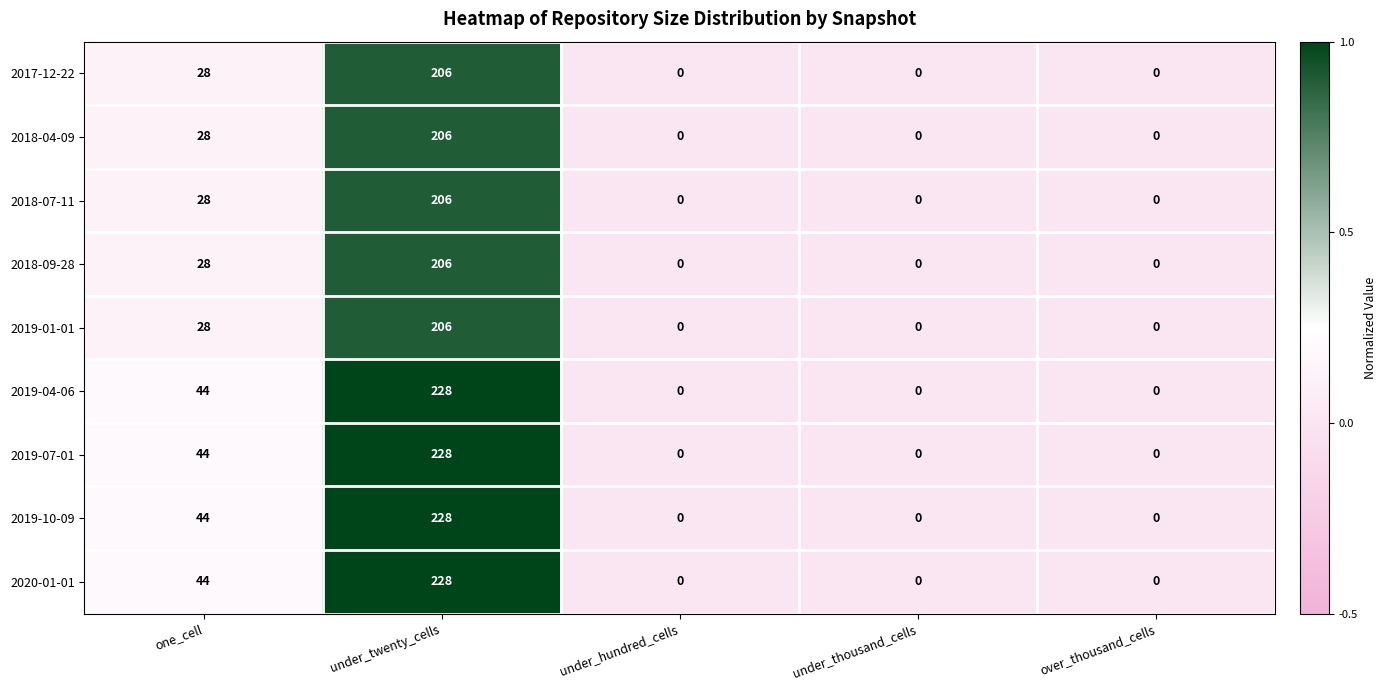

What is the greatest value displayed?

228